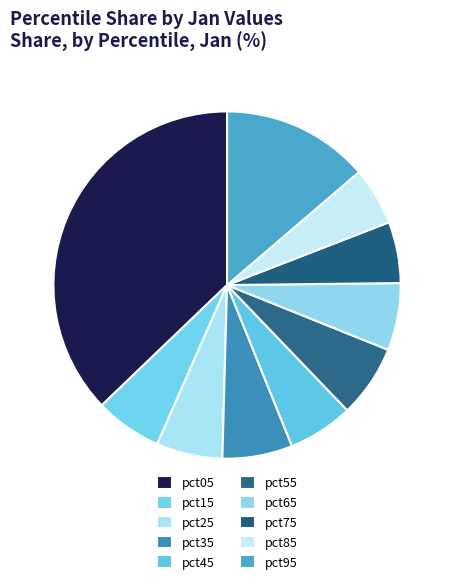

True or false: pct35 accounts for 7% of the total.

True